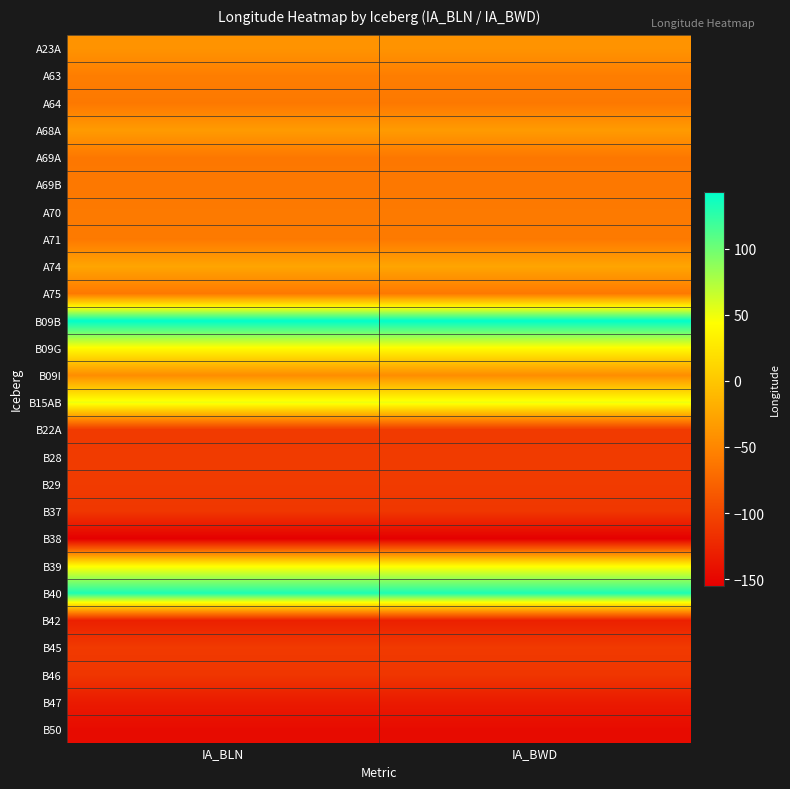

What is the greatest value displayed?

143.4